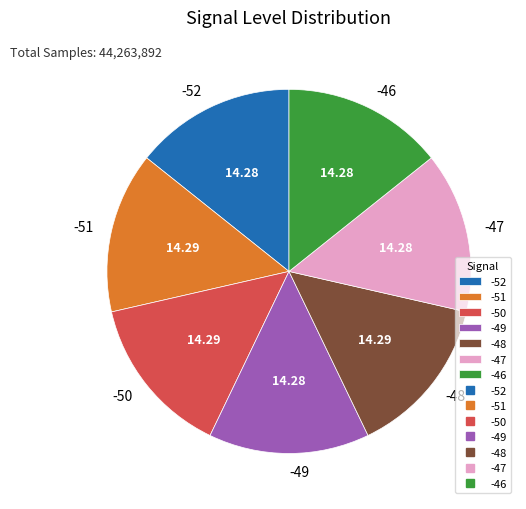

What is the ratio of the value at -47 to the value at -49?

1.0